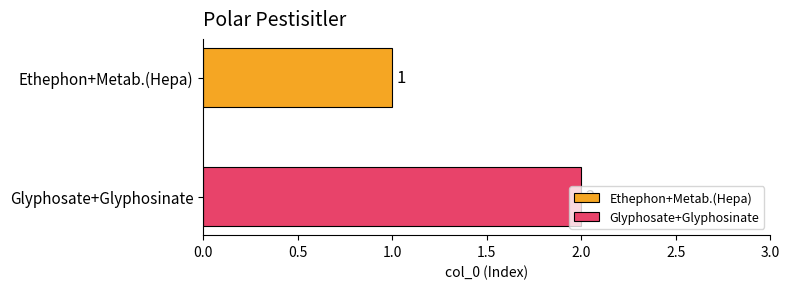

Which series has the widest spread of values?

Ethephon+Metab.(Hepa)